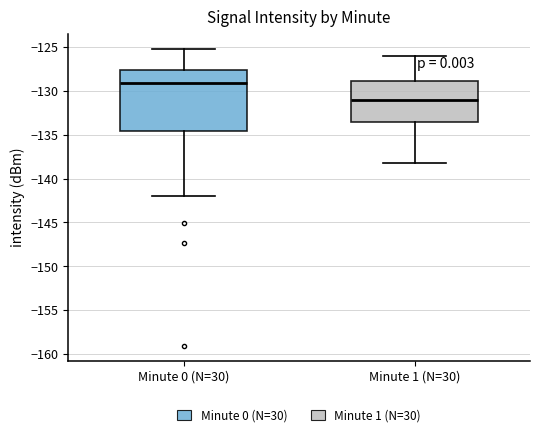

Reading left to right, read every box against the y-axis: the position of its median line, the range the box covers, and the ends of its whiskers. The values are not printed on the chart, so give them approximately, as read against the axis.

Minute 0 (N=30): median -129.0, box -134.5 to -127.5, whiskers -142.0 to -125.0
Minute 1 (N=30): median -131.0, box -133.5 to -129.0, whiskers -138.0 to -126.0